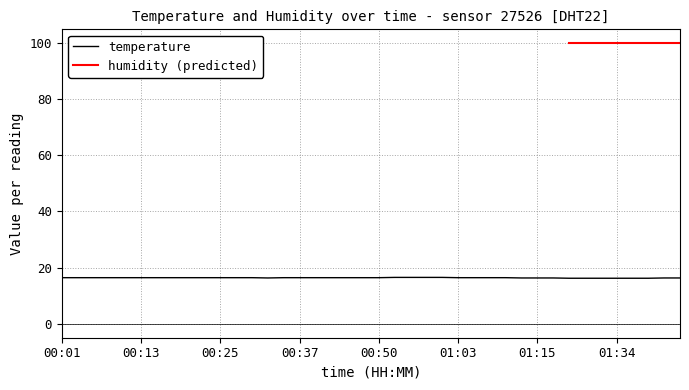

Between 00:25 and 00:03, which is larger?

00:25